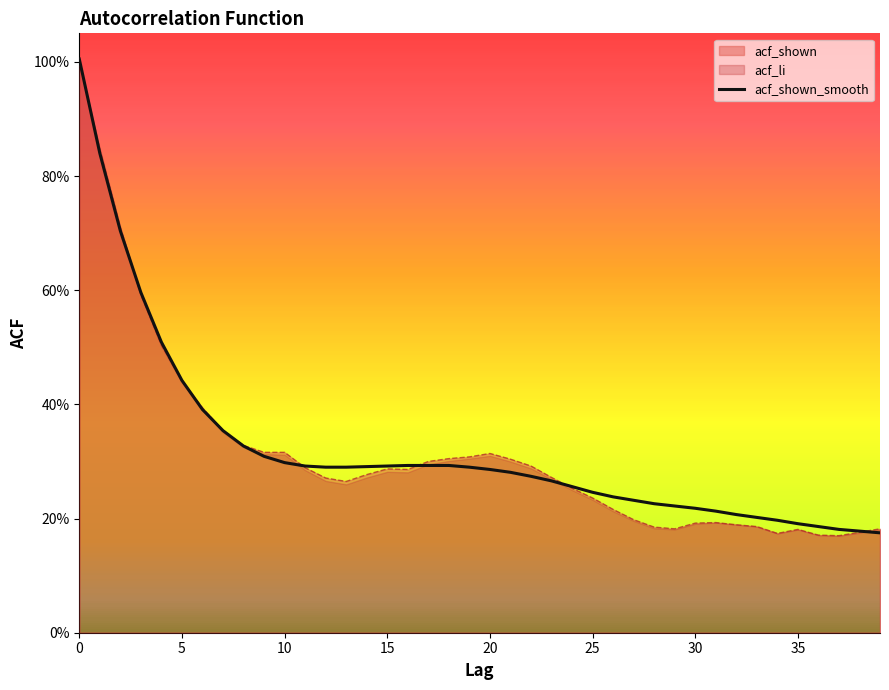

What is the label of the 14th point from the right?

26